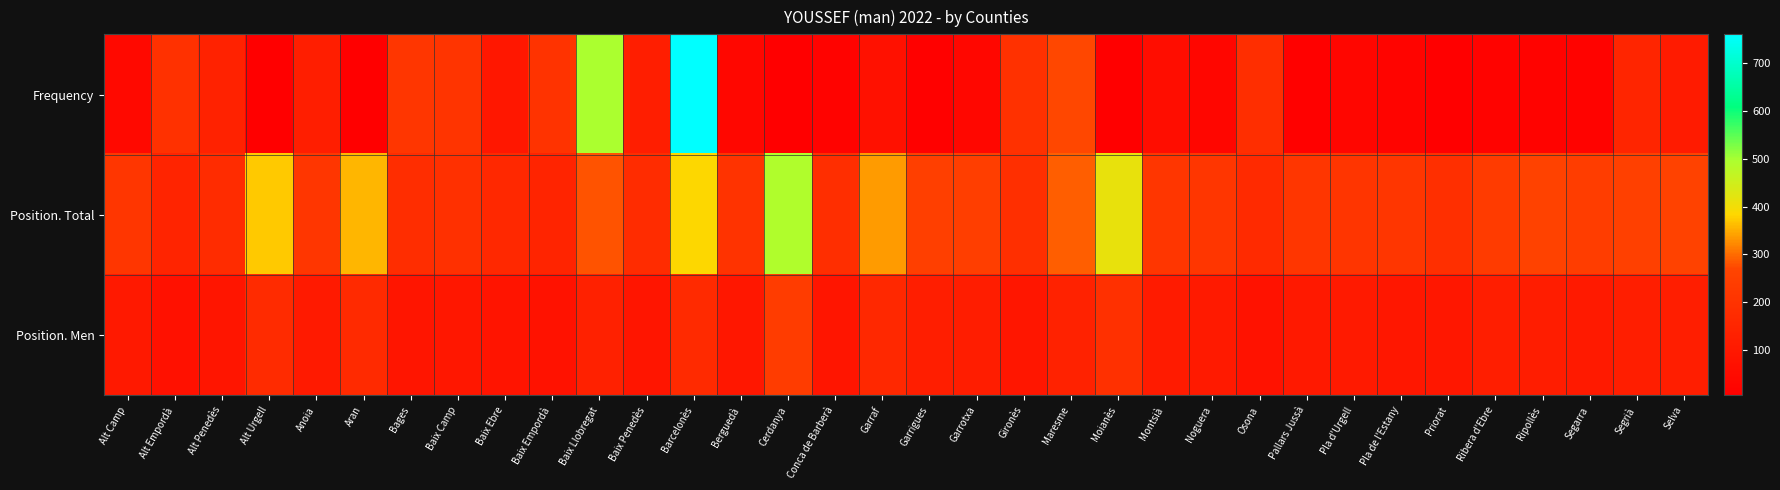

Which series changed the most between Conca de Barberà and Pla de l'Estany?

Position. Total